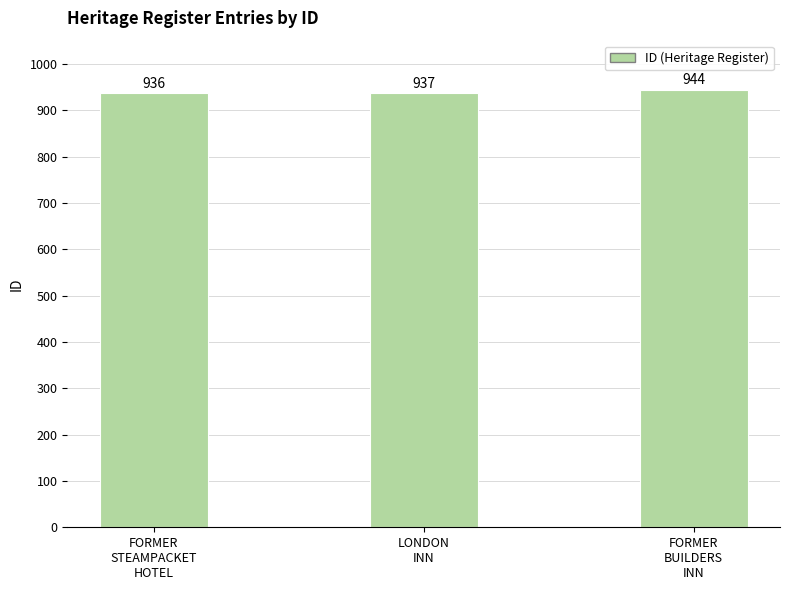

Between LONDON
INN and FORMER
BUILDERS
INN, which is larger?

FORMER
BUILDERS
INN